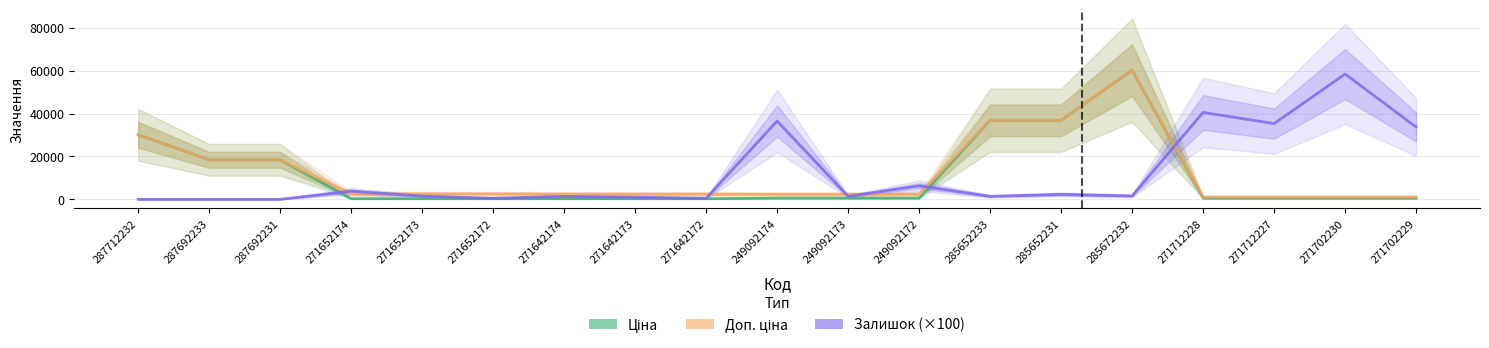

What is the average value of the Доп. ціна series?

11953.2